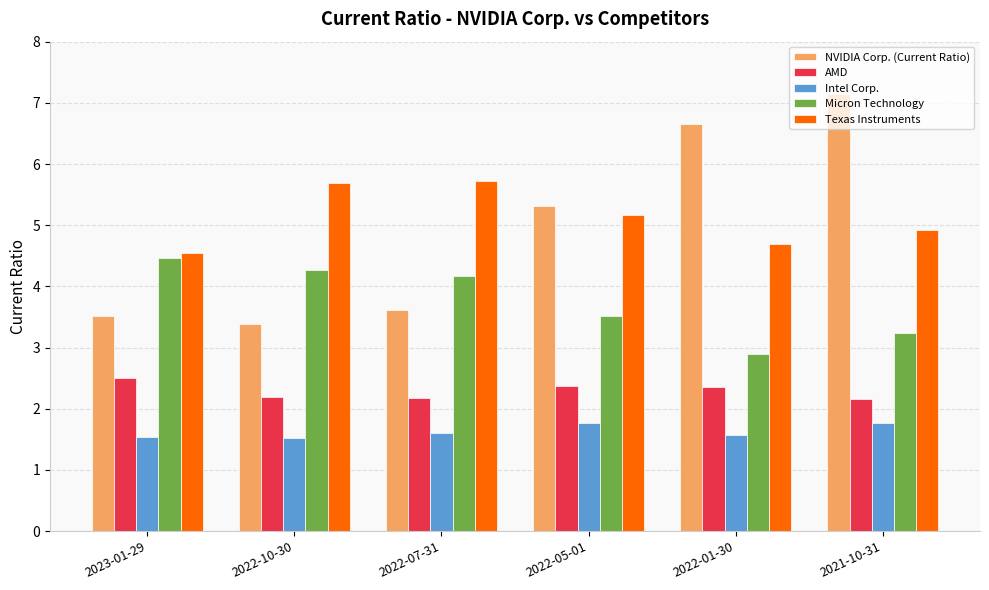

How many values in the Micron Technology series exceed 4?

3